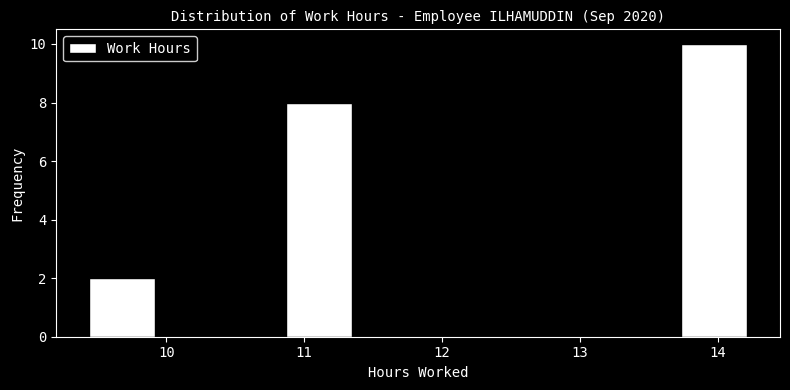

How tall is the bar that spans 9.4 to 9.9 on the x-axis? Neither the bar edges nor the heights are printed on the chart, so give them approximately, as read against the axes.

2